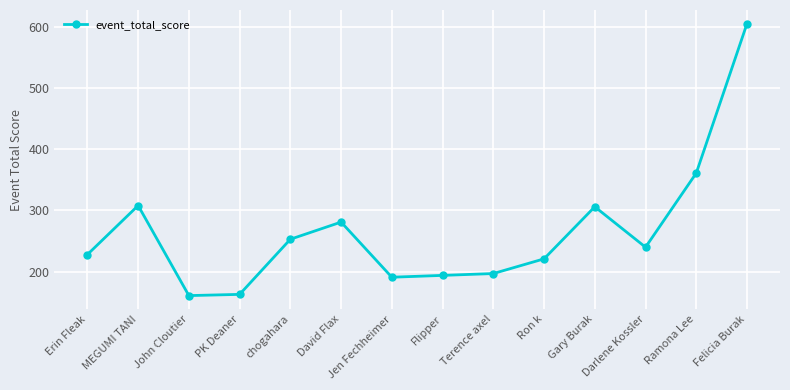

Read the value at John Cloutier.

161